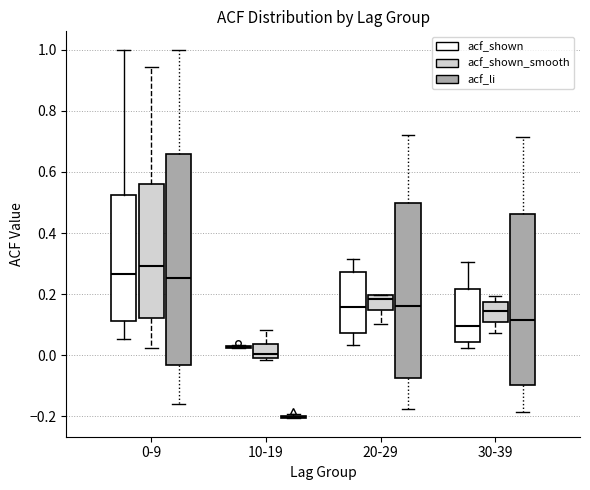

Comparing the boxes themselves (not the whiskers), which one is the tallest?

0-9 (acf_li)